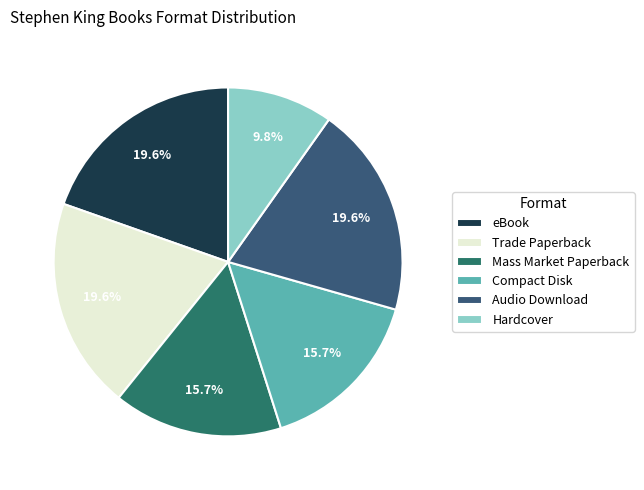

To the nearest percent, what is the difference between the Mass Market Paperback and Trade Paperback slice percentages?

4%